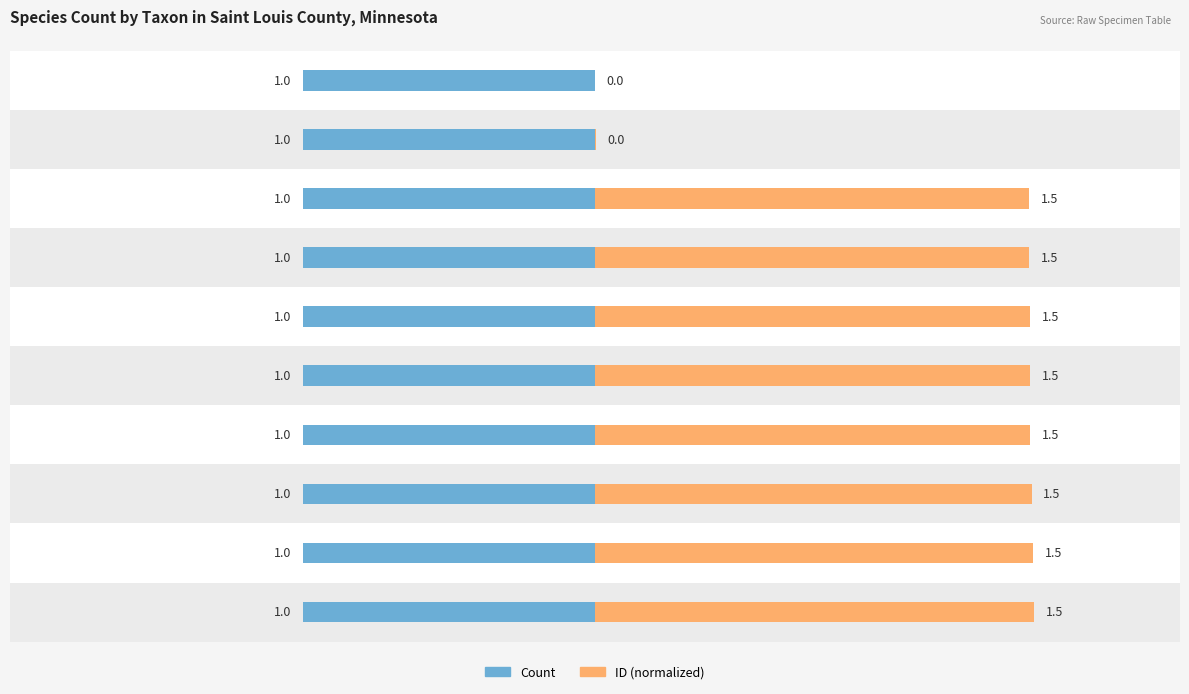

What is the difference between the highest and lowest values at 0.0?

1.1